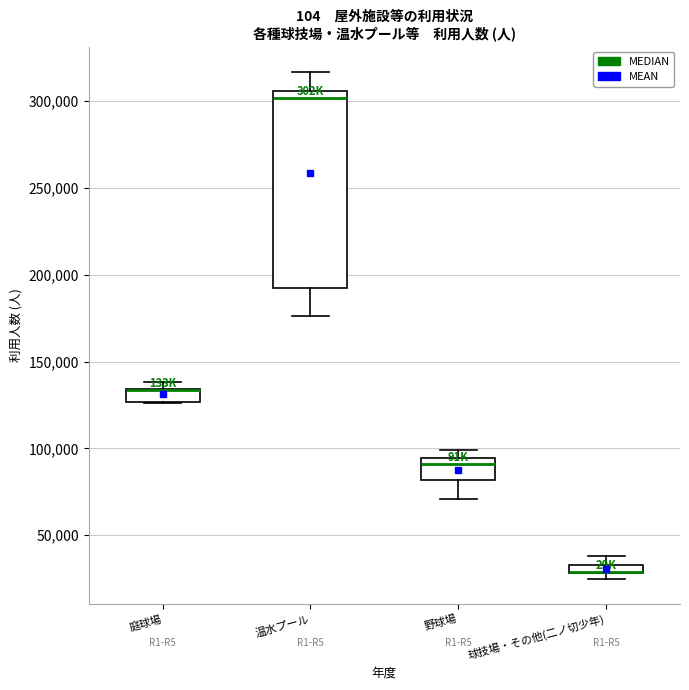

Which box is the tallest, from its lower edge to its upper edge?

温水プール